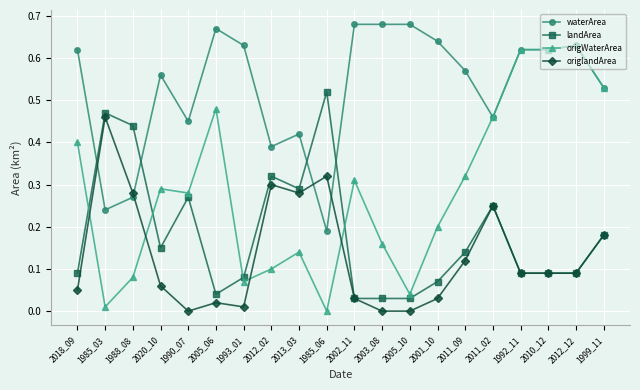

What is the label of the 16th point from the right?

1990_07